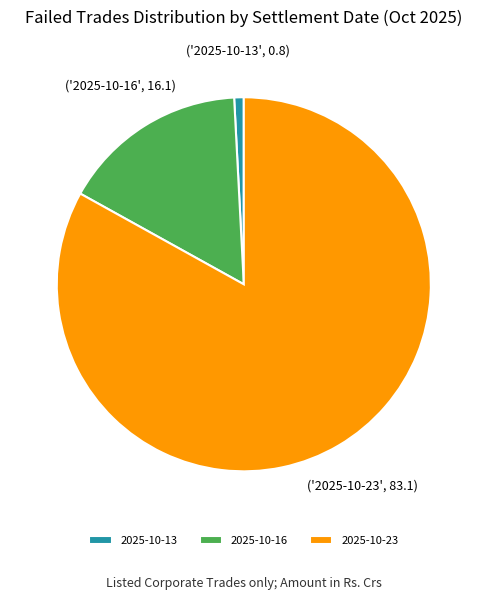

Which category has the biggest portion of the pie?

2025-10-23